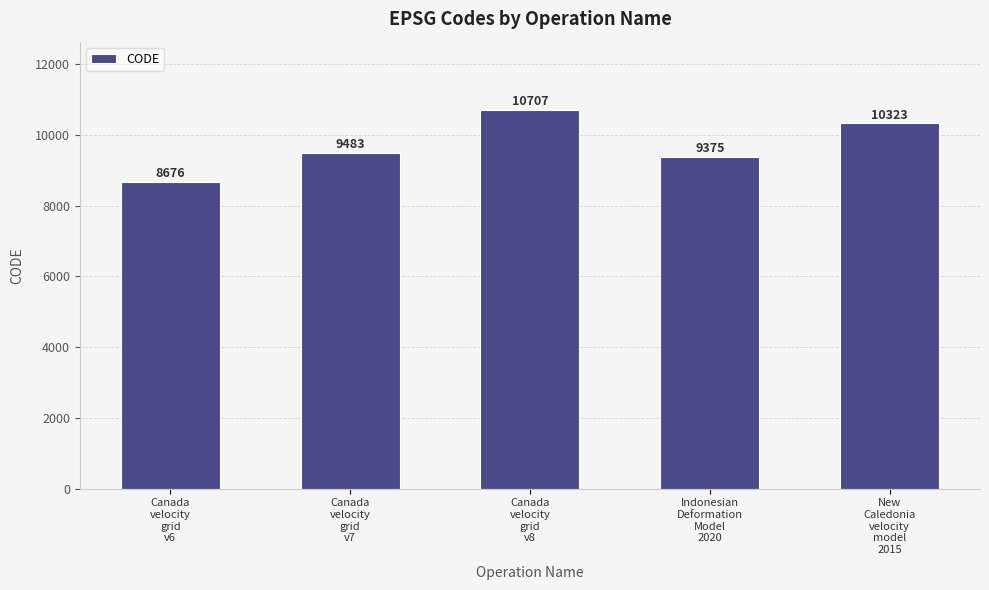

Rank the categories by value from lowest to highest.

Canada
velocity
grid
v6, Indonesian
Deformation
Model
2020, Canada
velocity
grid
v7, New
Caledonia
velocity
model
2015, Canada
velocity
grid
v8